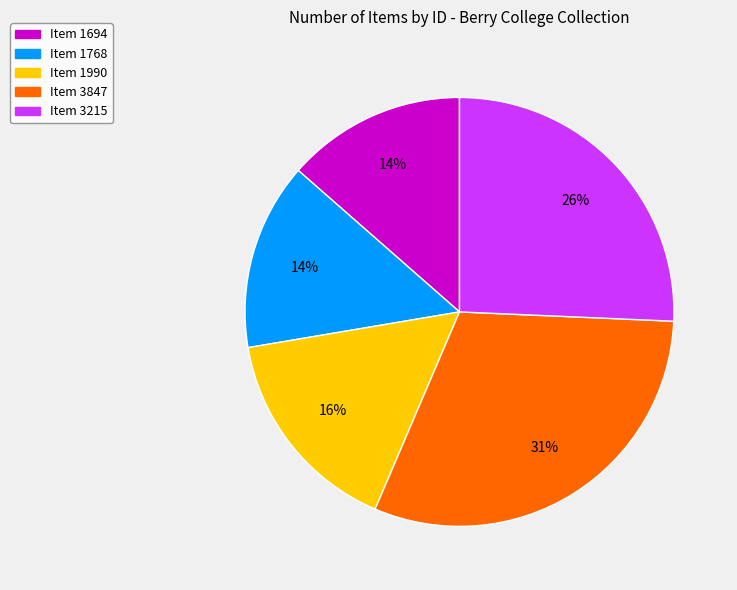

To the nearest percent, what is the combined percentage of Item 3215 and Item 1990?

42%